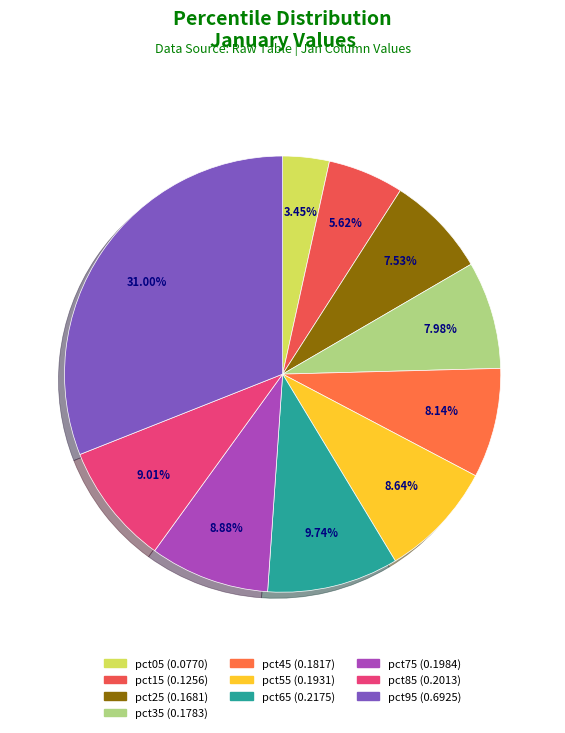

Is it true that pct75 is 15% of the pie?

False